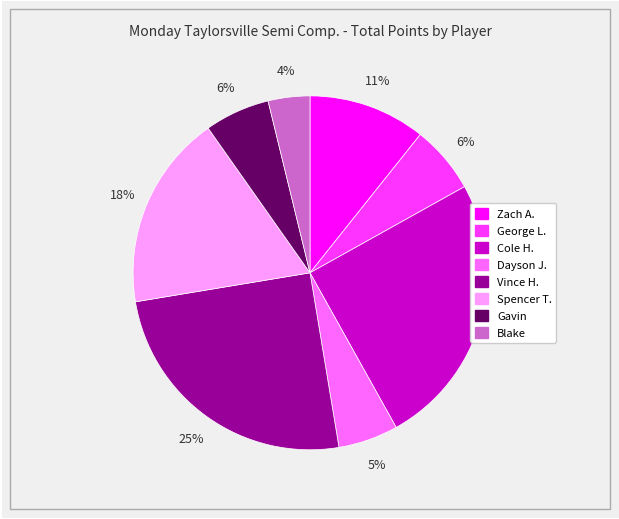

The Spencer T. slice represents 18% of the pie. True or false?

True